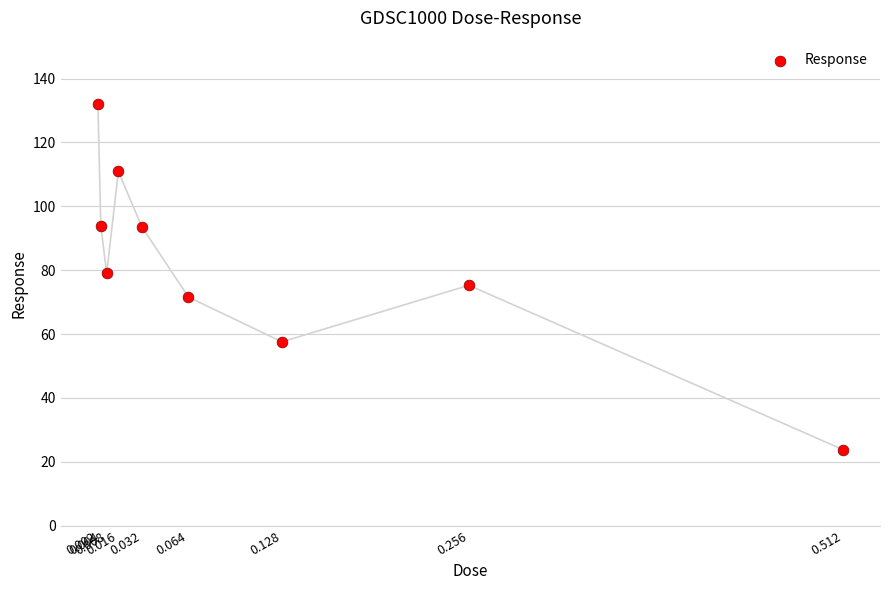

What is the average Y value?

82.0